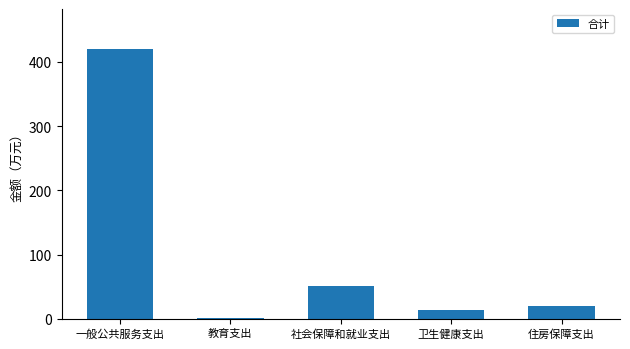

At which label does the data first exceed 19?

一般公共服务支出